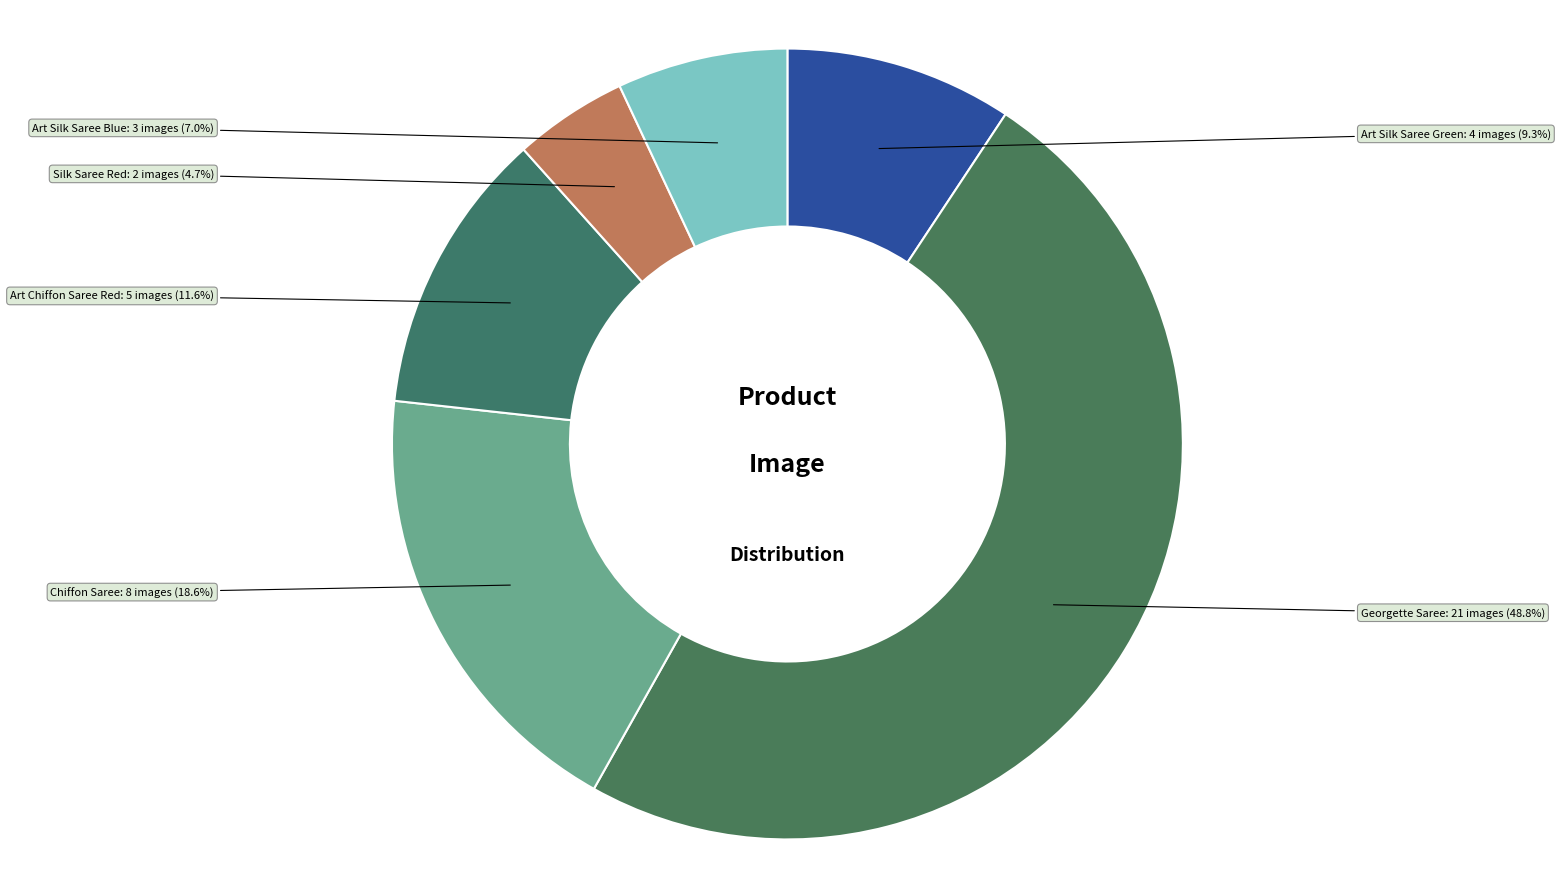

Which slice is the largest?

Georgette Saree